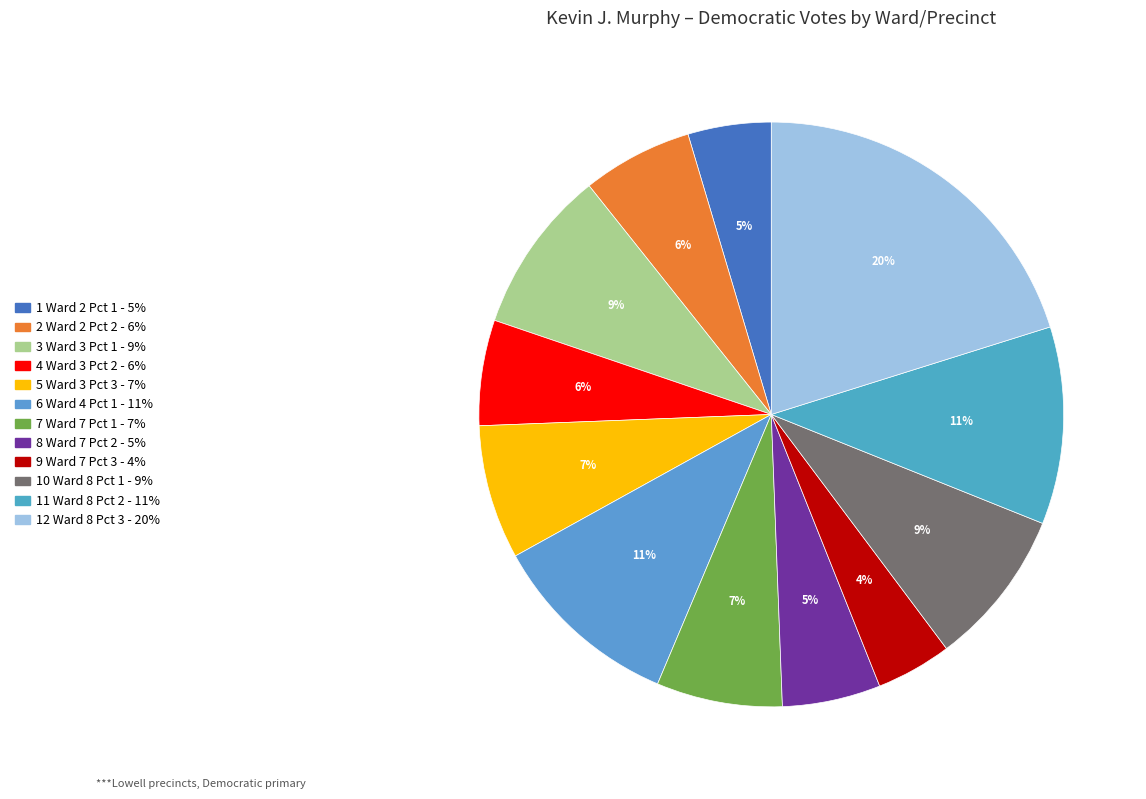

Which slice is the largest?

12 Ward 8 Pct 3 - 20%